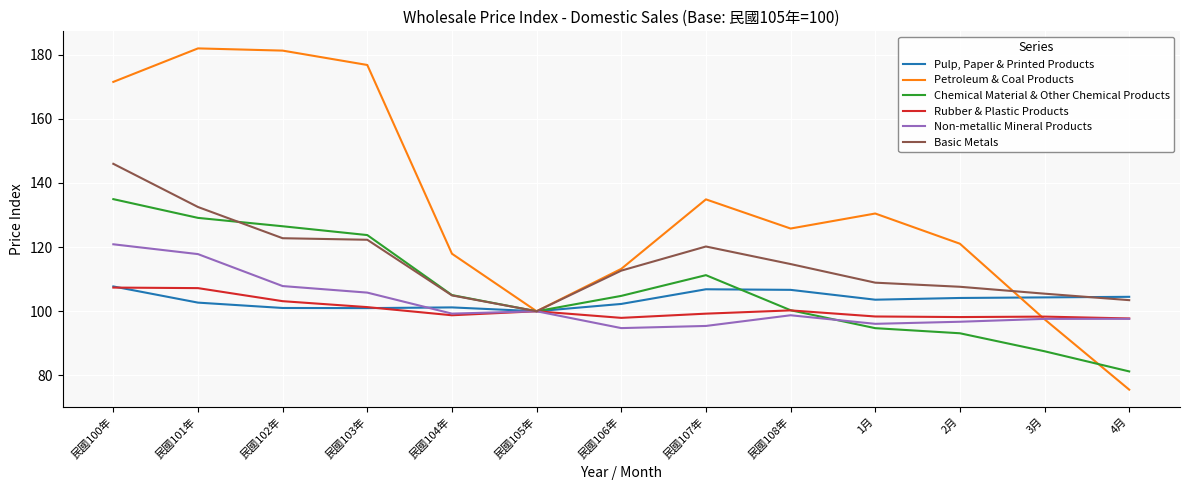

Which series changed the most between 民國100年 and 民國103年?

Basic Metals